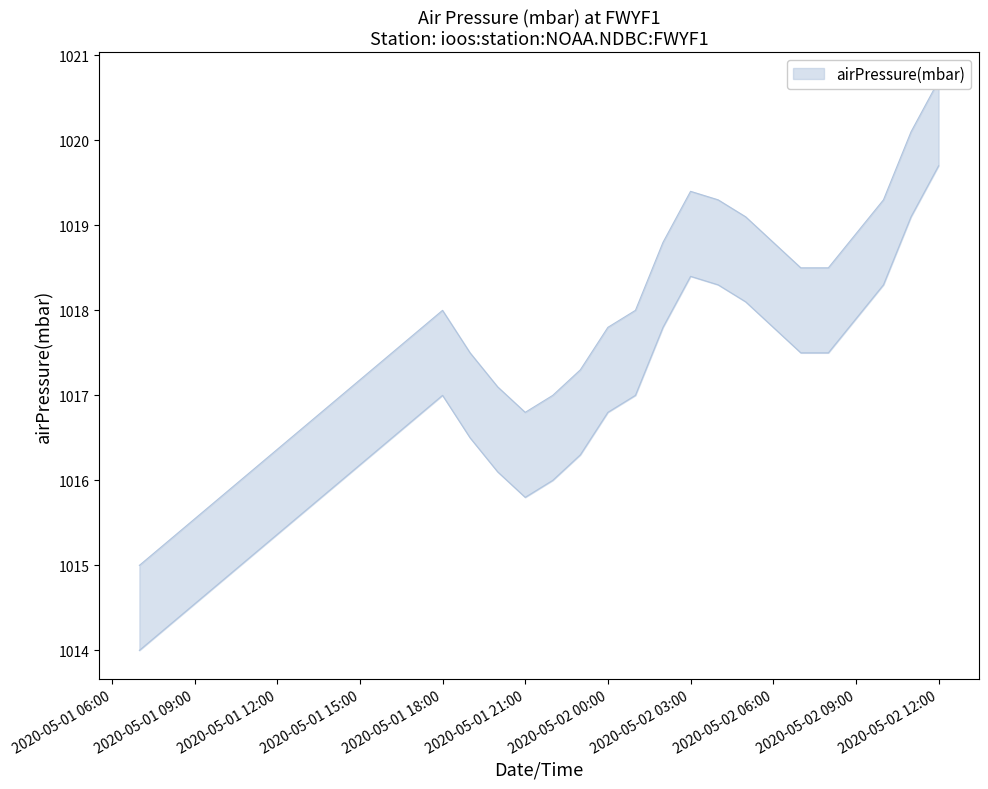

The chart shows a value of 1018.0 at 2020-05-01 18:00. True or false?

True